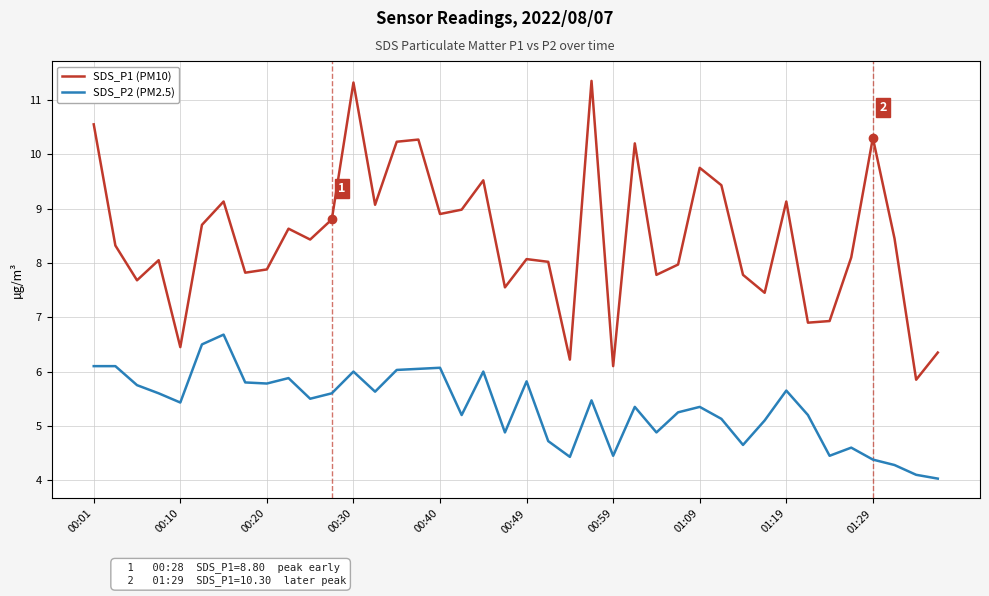

Which series has the largest total across all categories?

SDS_P1 (PM10)